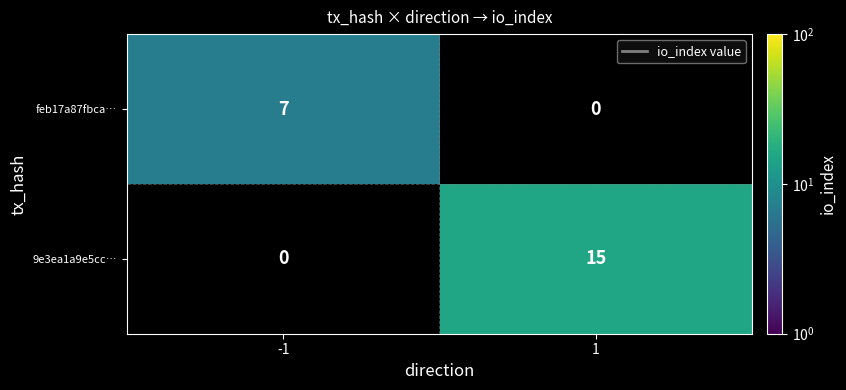

What is the maximum value shown in the chart?

15.0